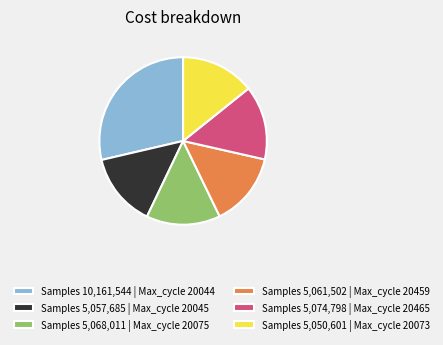

Count the number of slices in the pie.

6